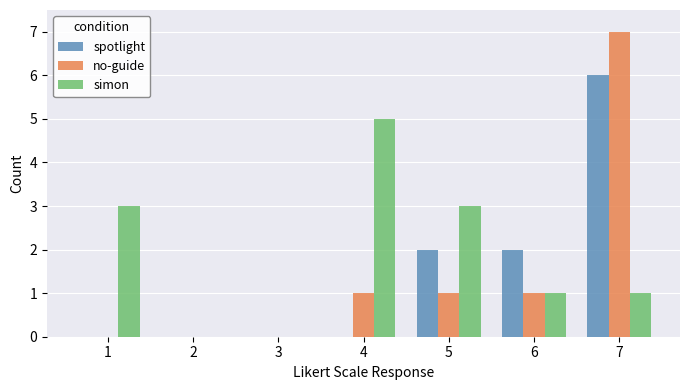

How many series are shown in this chart?

3